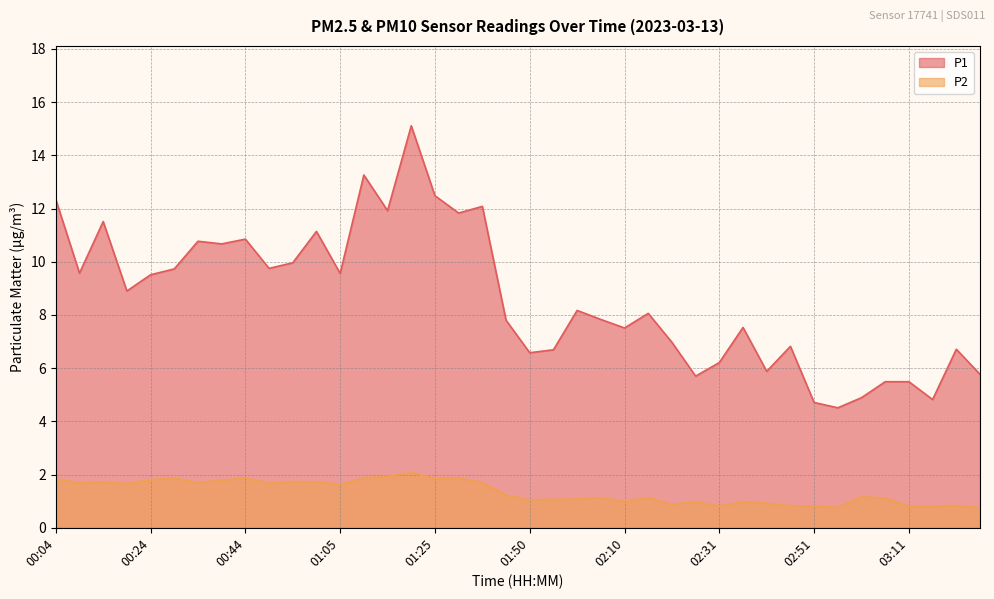

Where is the first local minimum for P2?

00:09